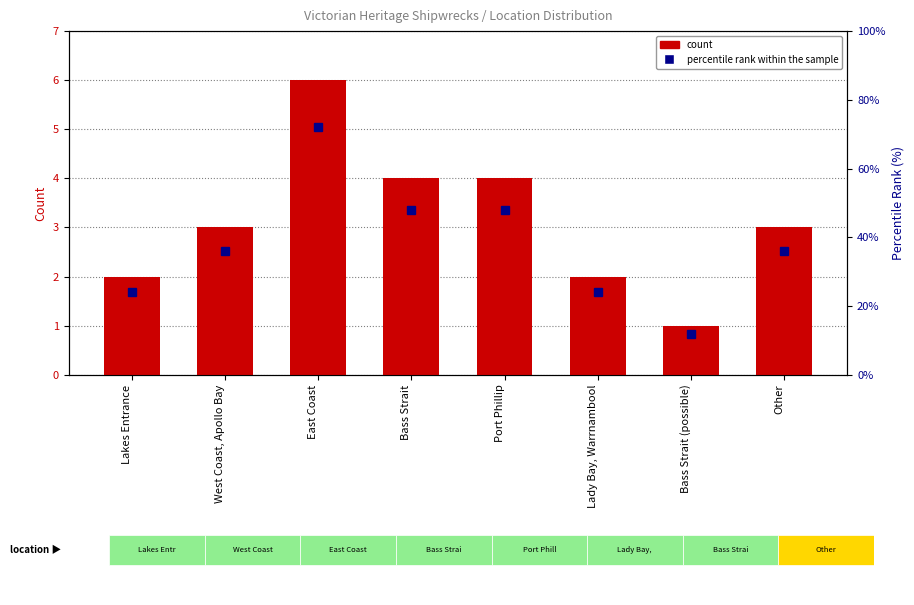

At which category does the chart reach its peak across all series?

East Coast